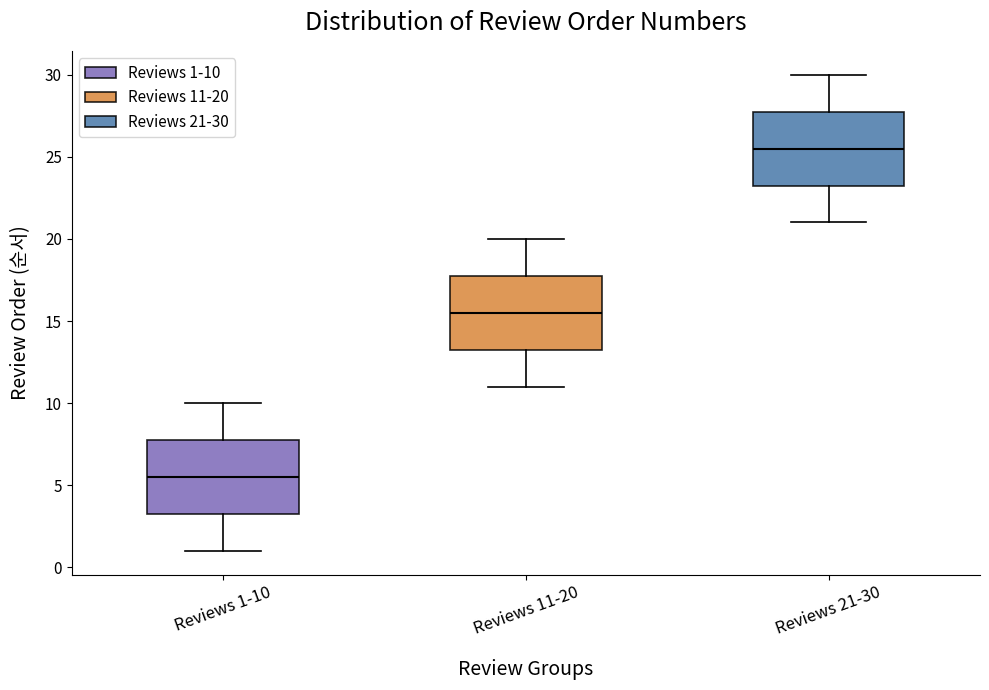

Reading left to right, read every box against the y-axis: the position of its median line, the range the box covers, and the ends of its whiskers. The values are not printed on the chart, so give them approximately, as read against the axis.

Reviews 1-10: median 5.5, box 3.5 to 8.0, whiskers 1.0 to 10.0
Reviews 11-20: median 15.5, box 13.5 to 18.0, whiskers 11.0 to 20.0
Reviews 21-30: median 25.5, box 23.5 to 28.0, whiskers 21.0 to 30.0